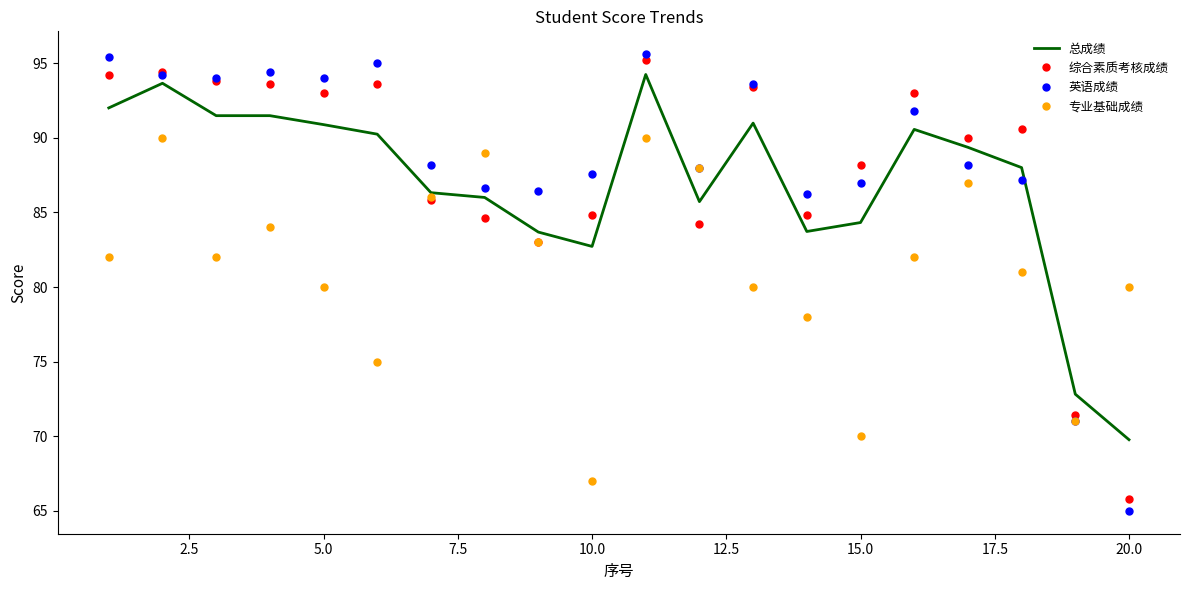

Which series has the widest spread of values?

英语成绩